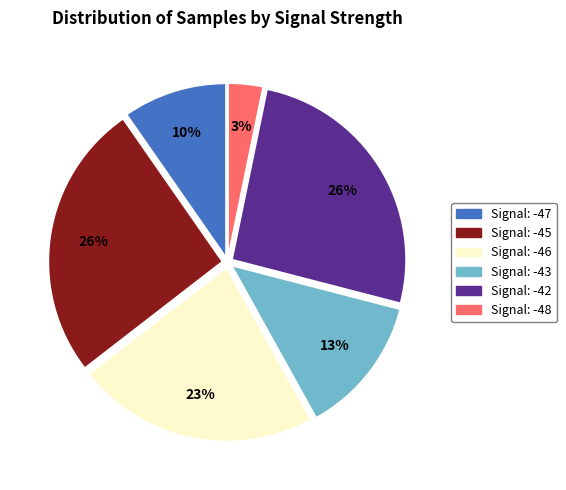

Count the number of slices in the pie.

6